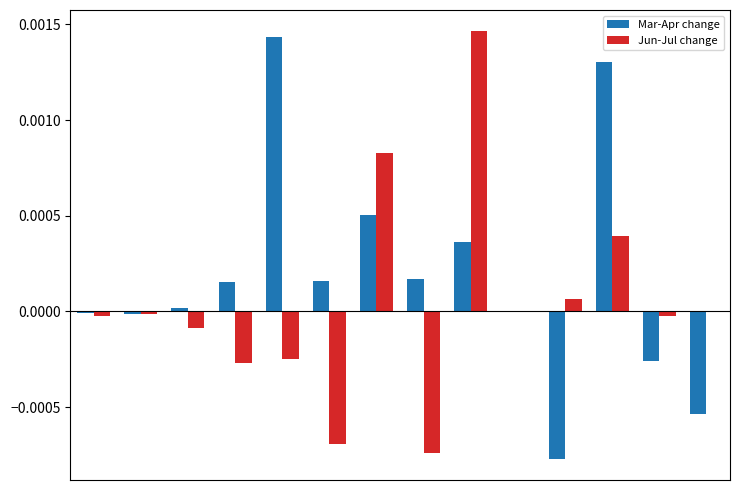

Count the number of data series in this chart.

2